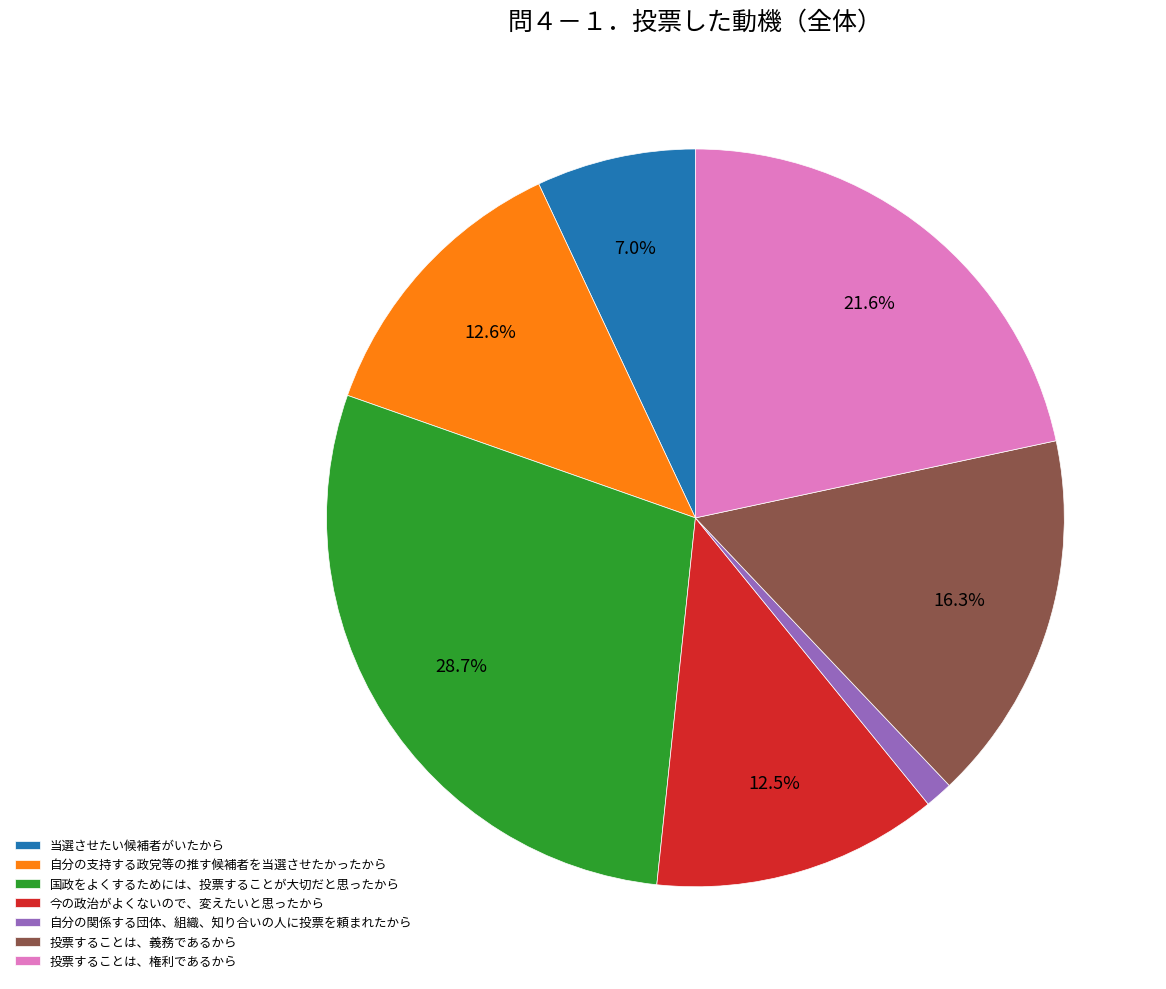

To the nearest percent, what is the combined percentage of 今の政治がよくないので、変えたいと思ったから and 当選させたい候補者がいたから?

20%